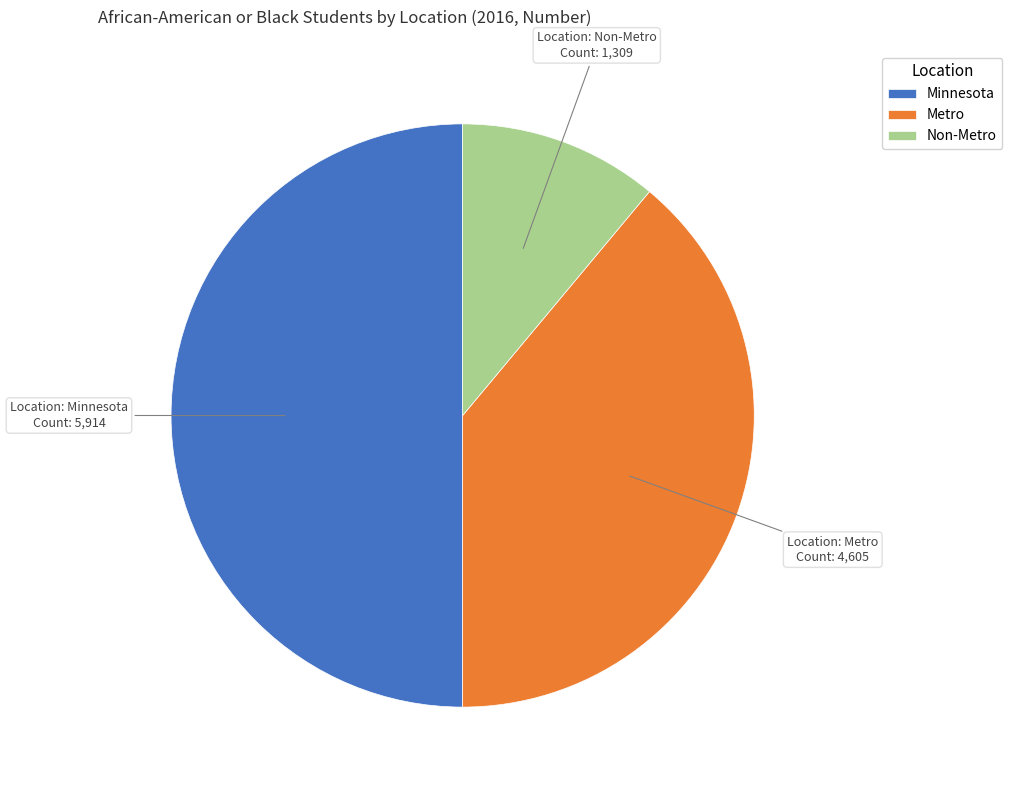

Do Metro and Minnesota together represent more than half of the pie?

Yes